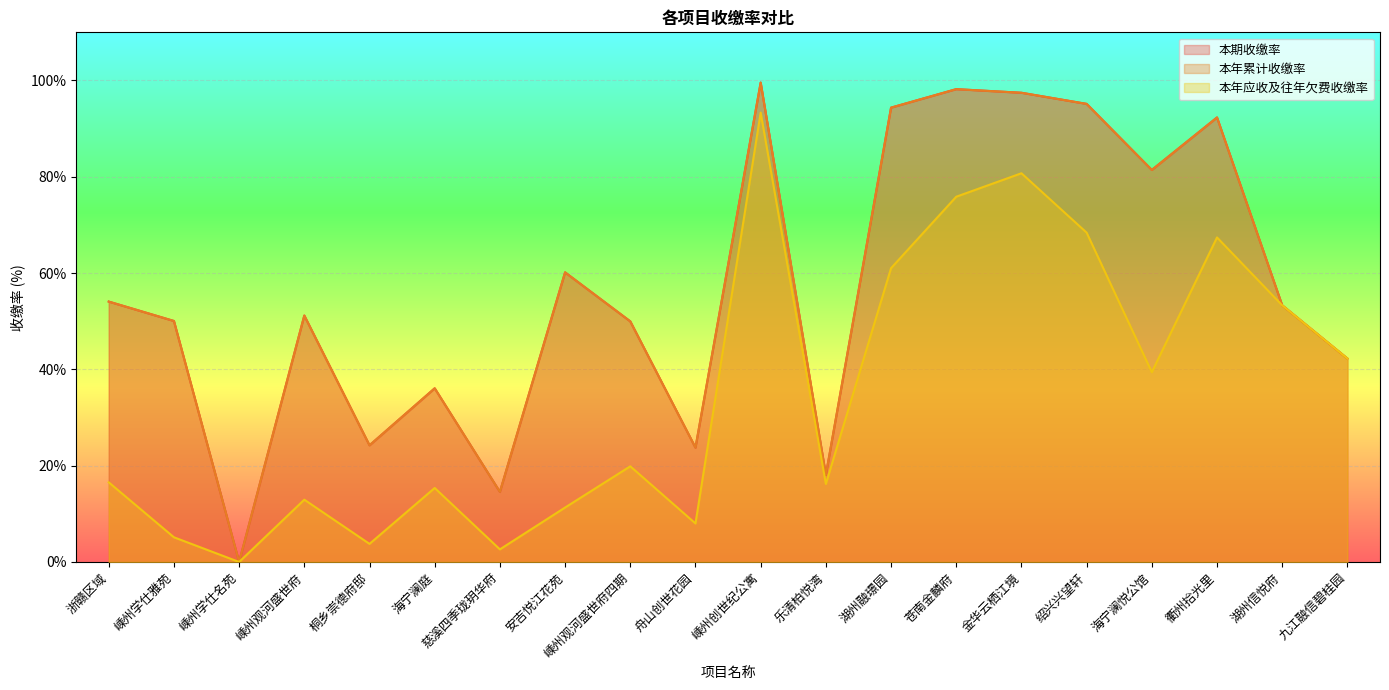

How many data points in 本期收缴率 are less than 53?

10